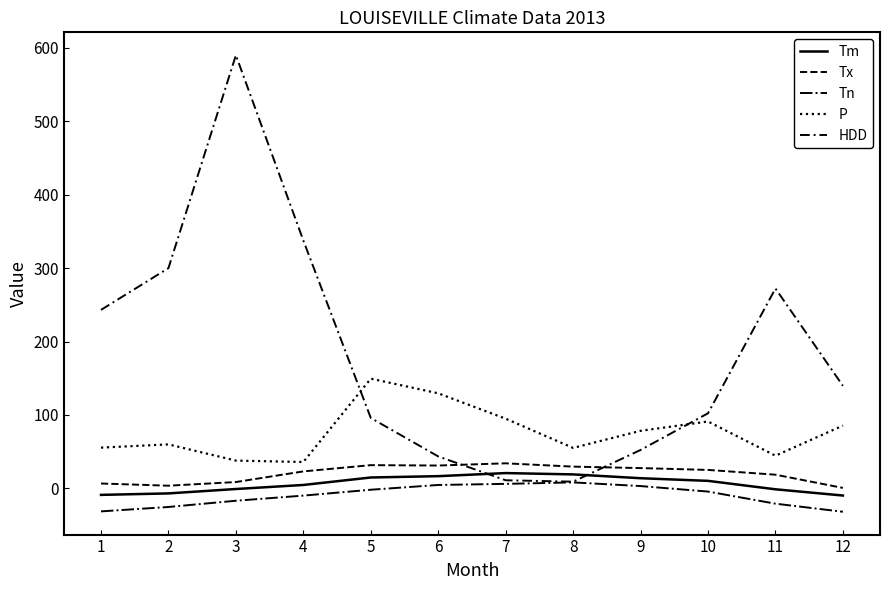

Which series has the largest total across all categories?

HDD